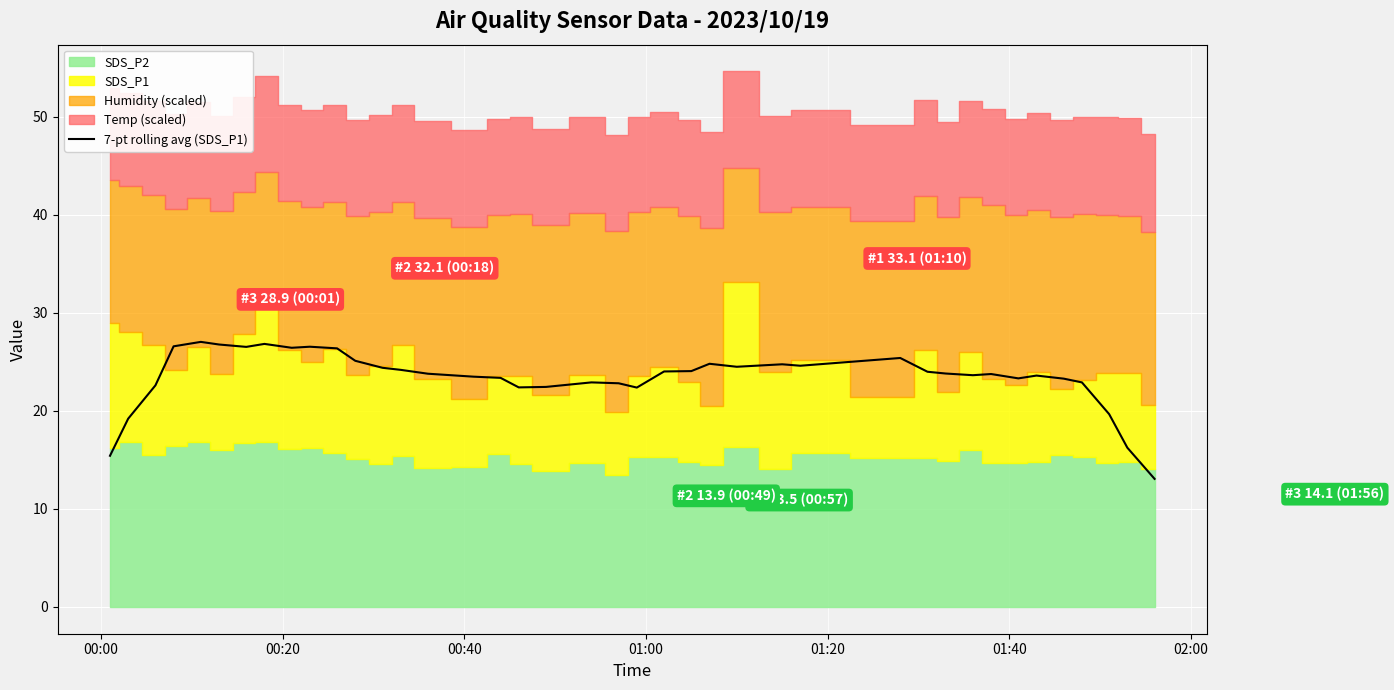

What is the maximum value for 7-pt rolling avg (SDS_P1)?

27.0